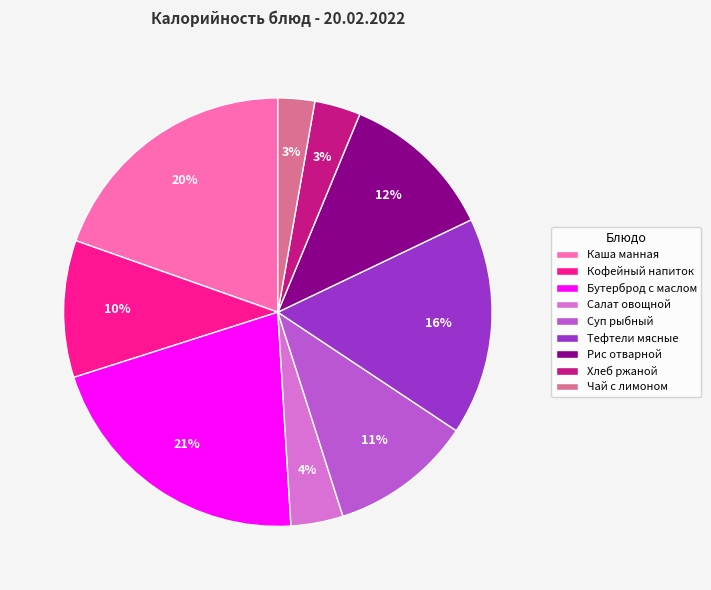

Which has a higher value, Бутерброд с маслом or Рис отварной?

Бутерброд с маслом